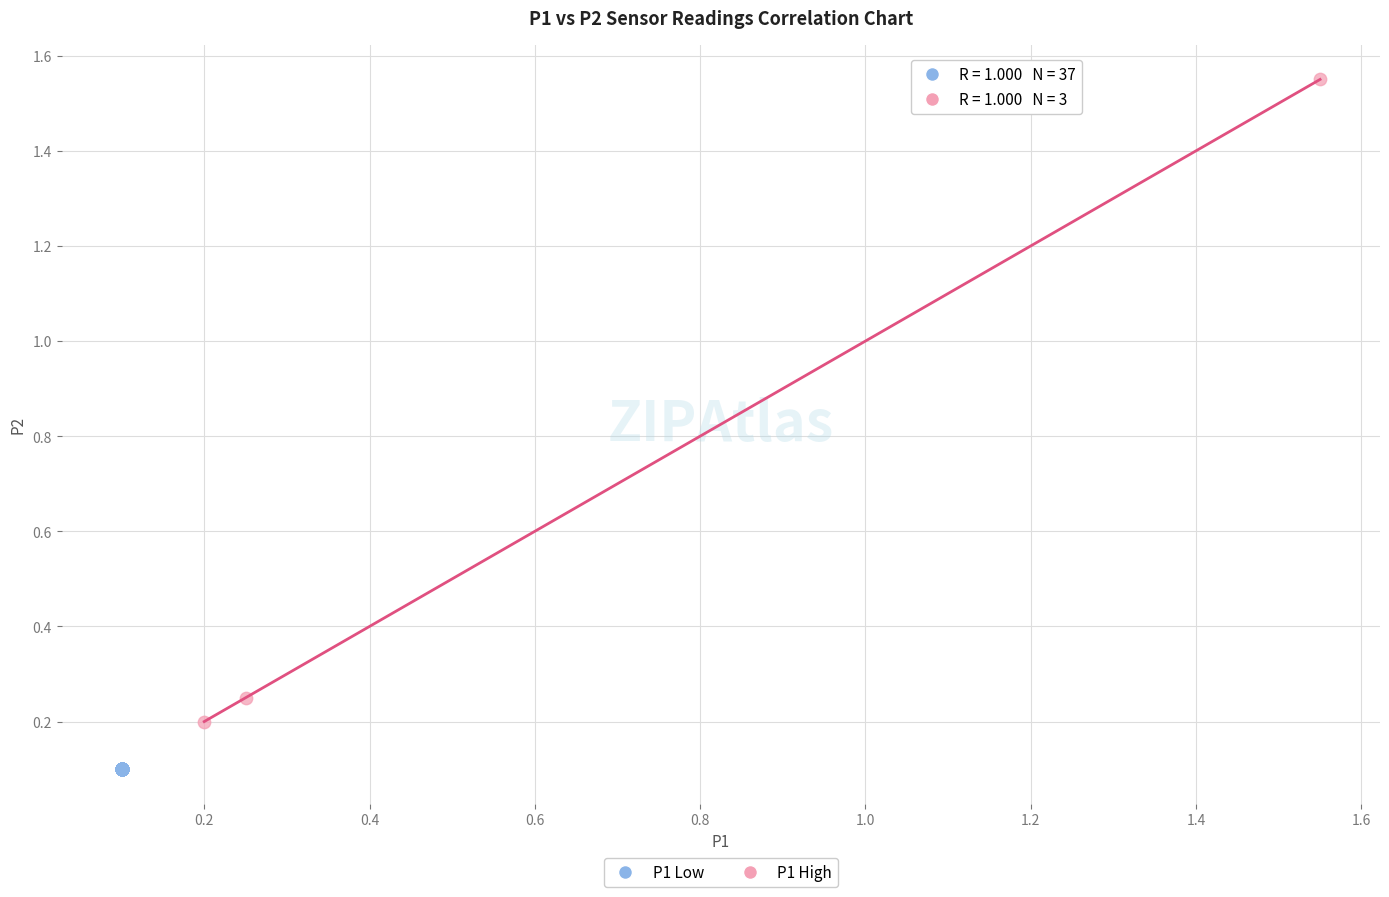

Which series contains the lowest Y value?

P1 Low